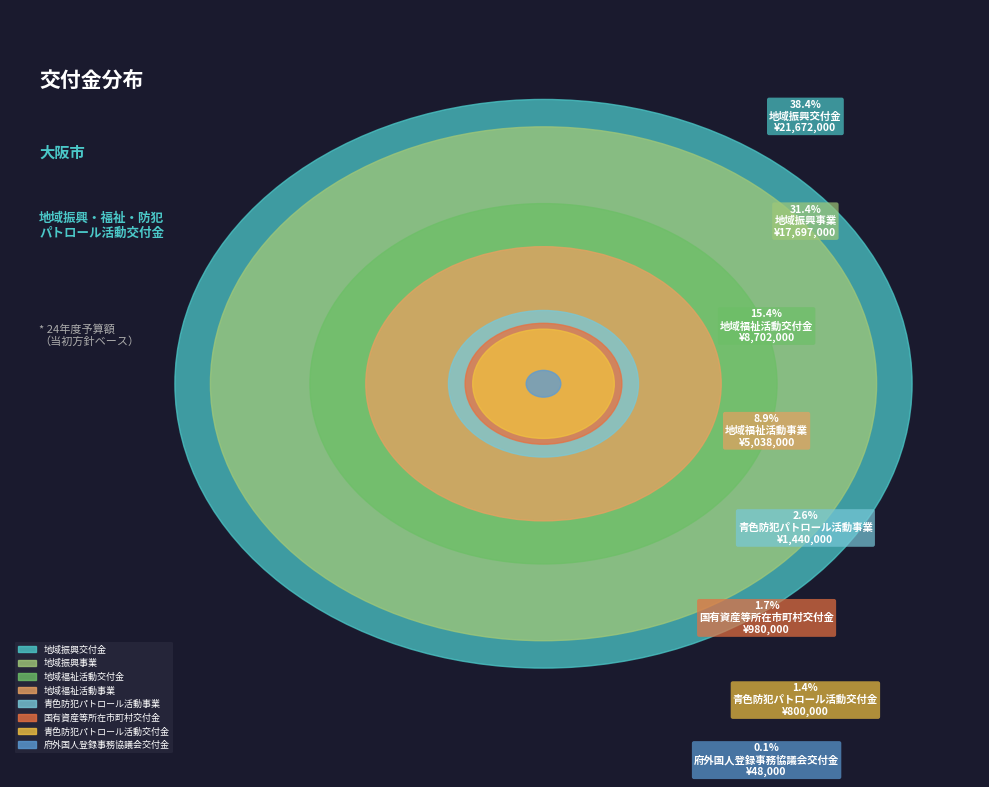

Is 青色防犯パトロール活動事業 the majority of the pie?

No